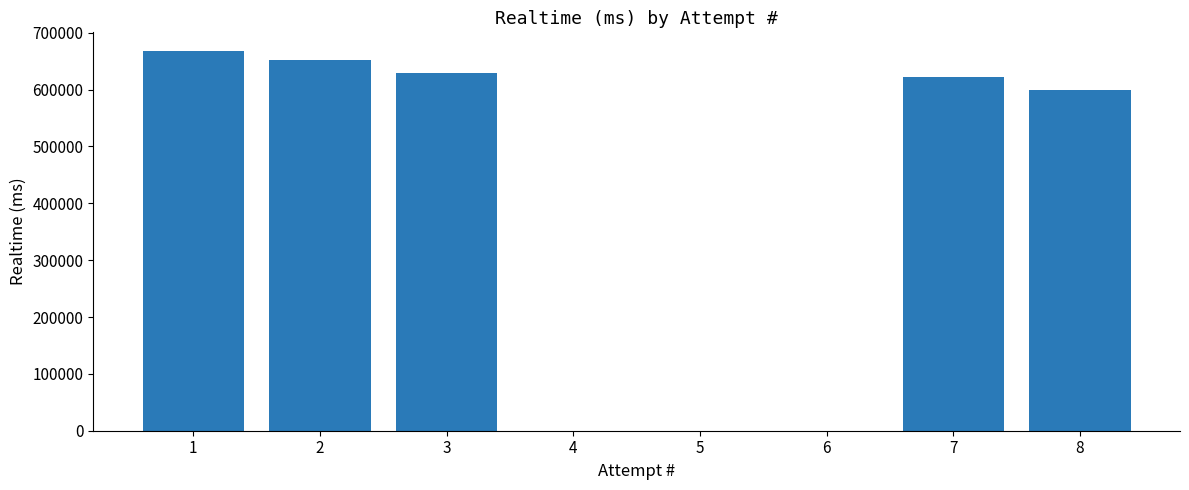

What is the maximum value shown in the chart?

667311